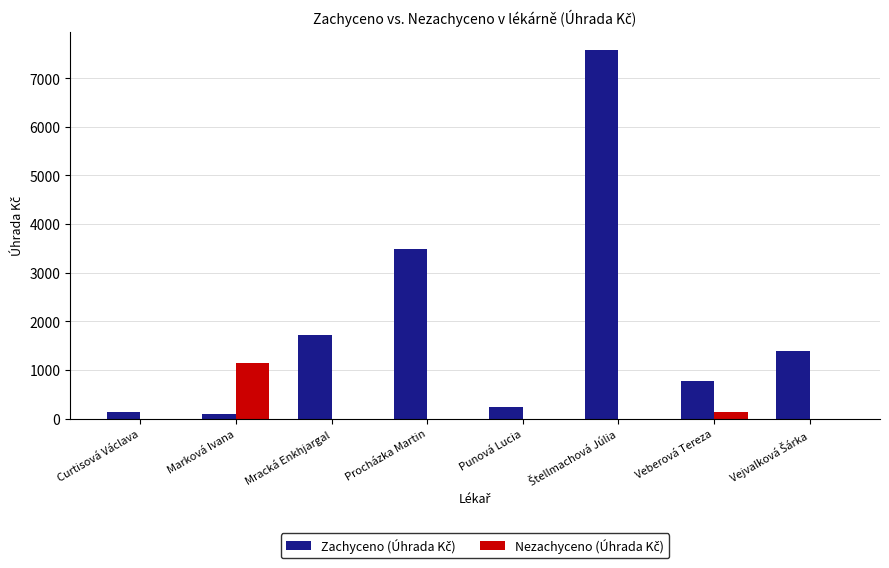

What is the greatest value displayed?

7574.5